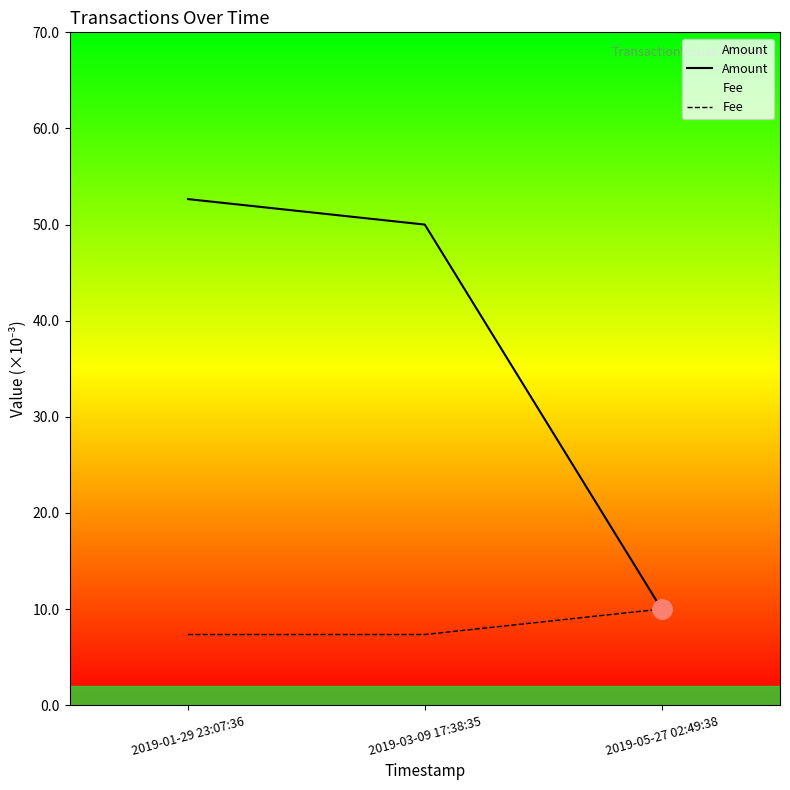

Does the chart have visible grid lines?

No